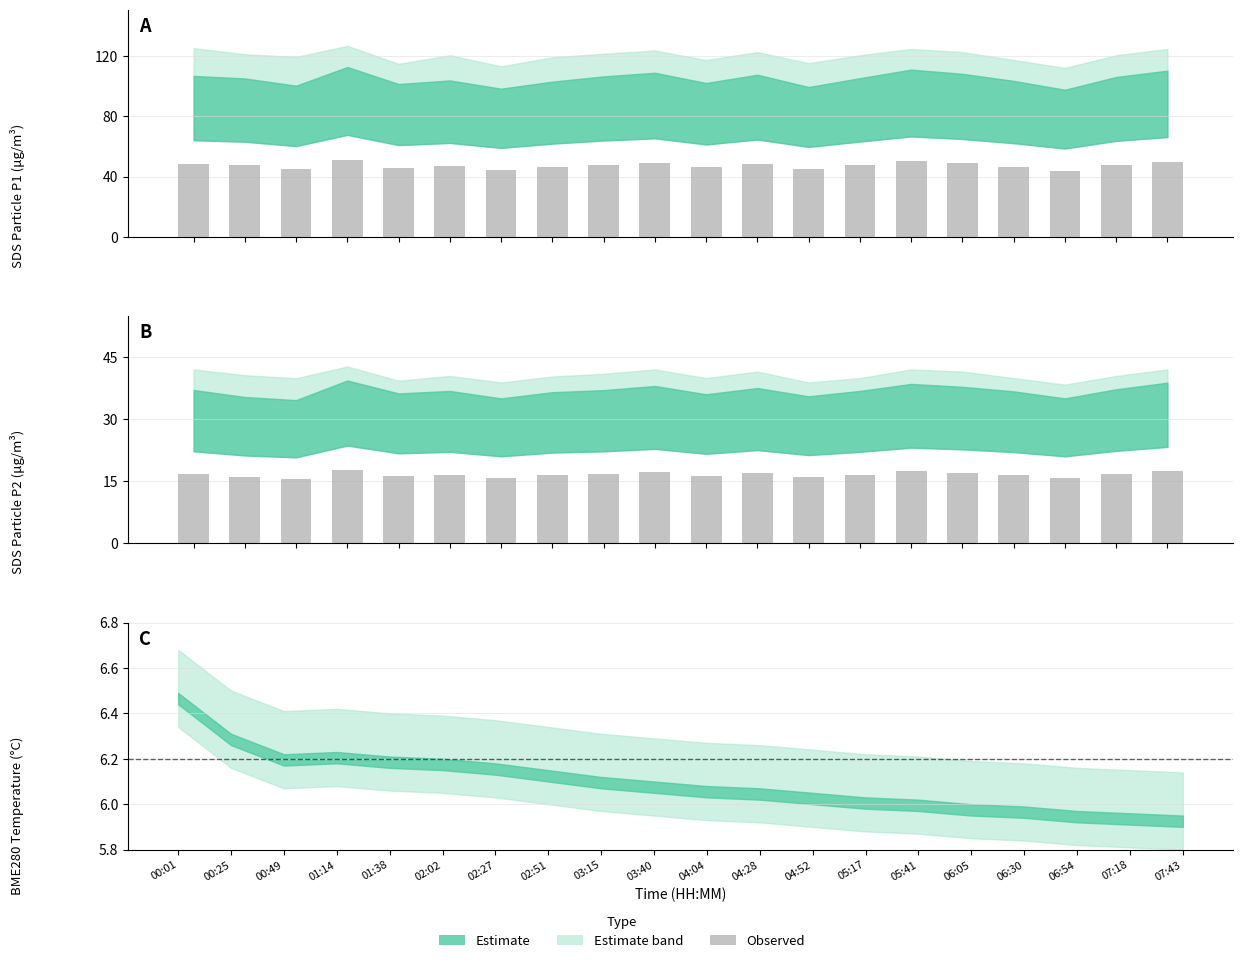

True or false: the data shows 8.9 at 05:17.

False